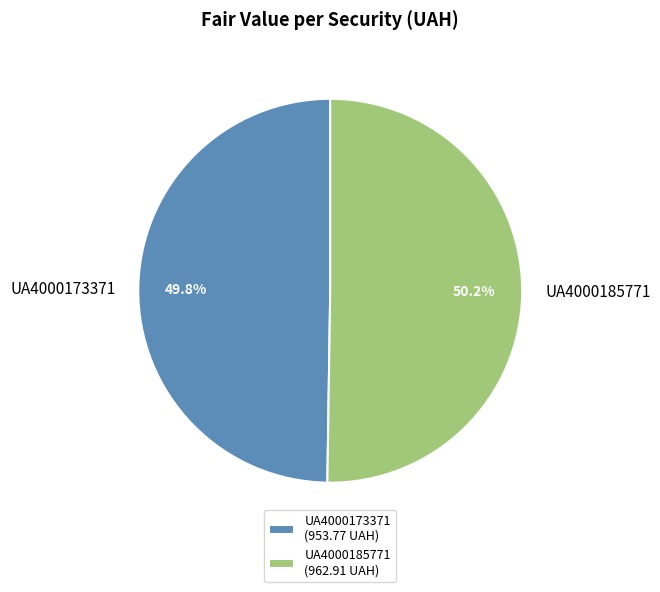

What percentage is the UA4000173371 slice, to the nearest percent?

50%